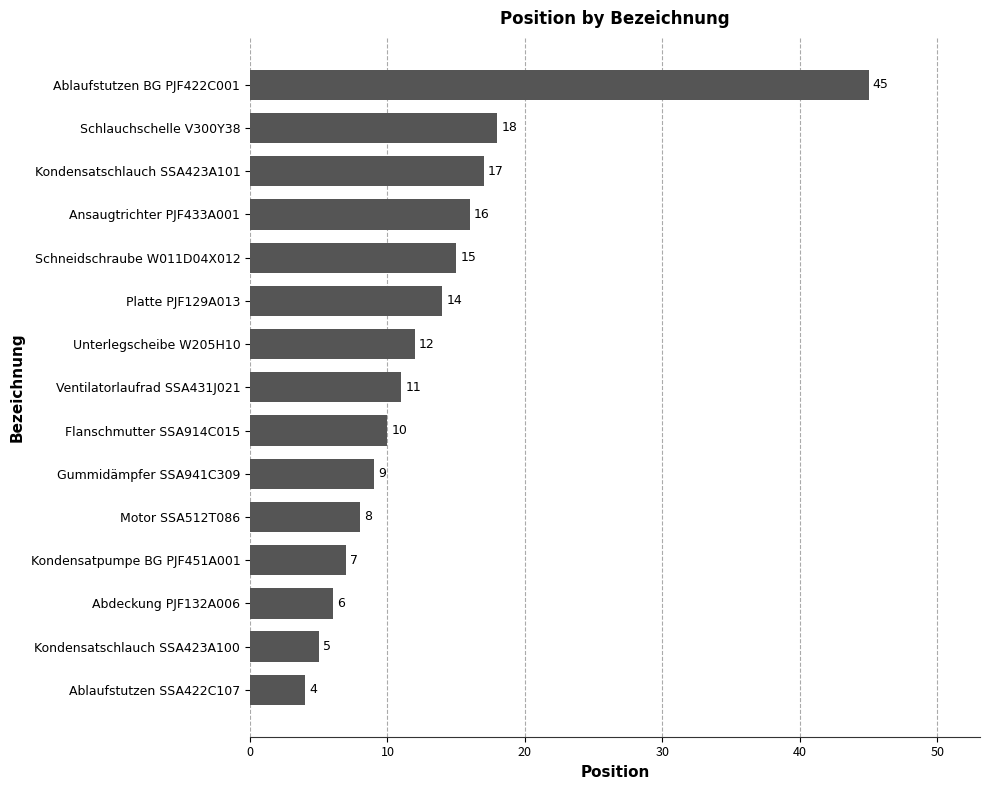

How many bars are there in total?

15